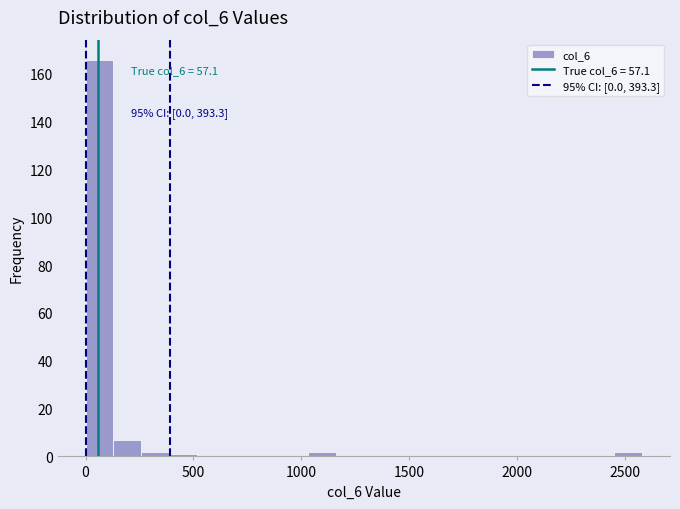

Read against the x-axis, roughly where is the centre of the tallest bar?

50